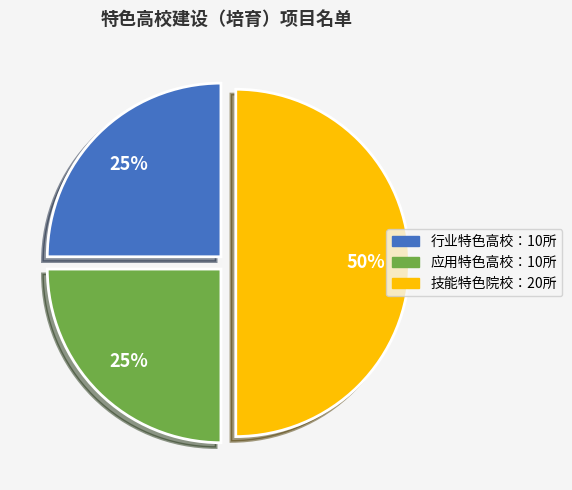

To the nearest percent, what is the average slice percentage?

33%